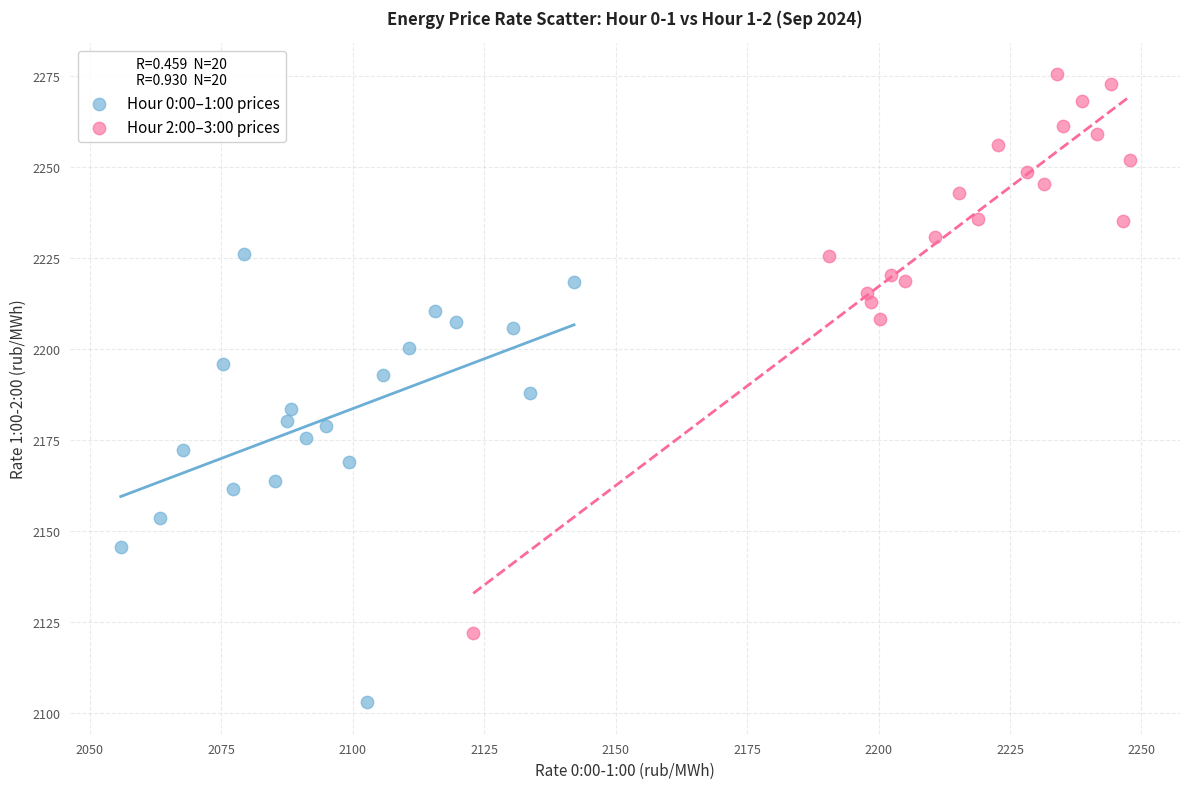

Which series has the widest spread of Y values?

Hour 2:00–3:00 prices